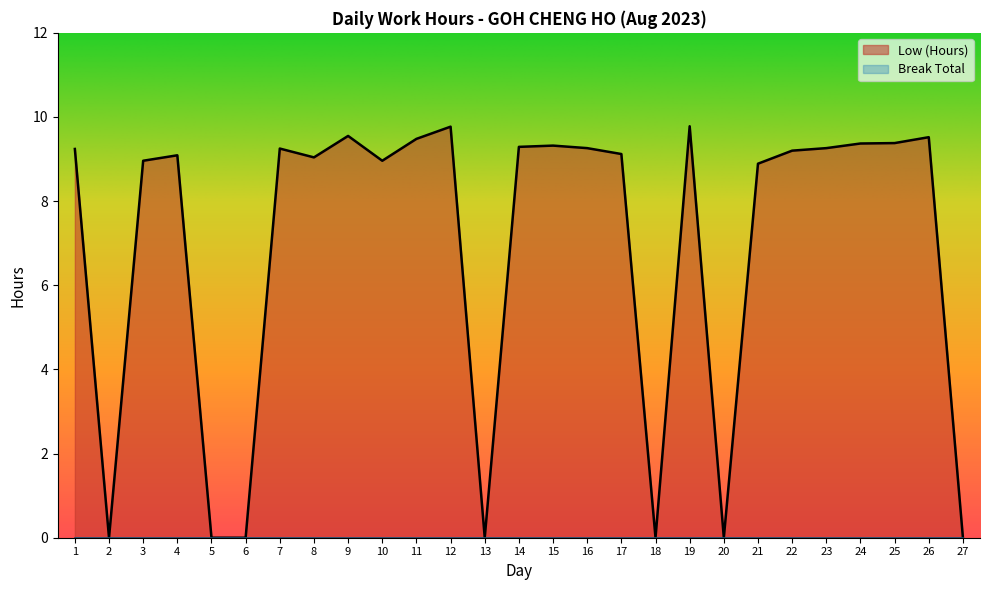

True or false: the data shows -5.4 at 20.

False